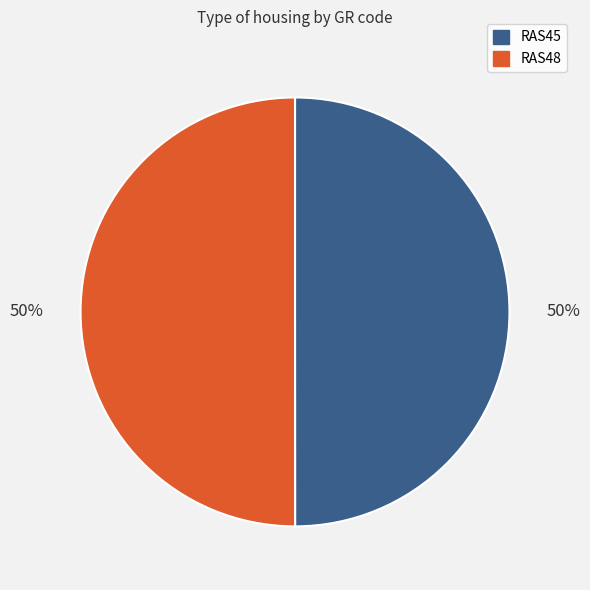

Is it true that RAS45 is 50% of the pie?

True